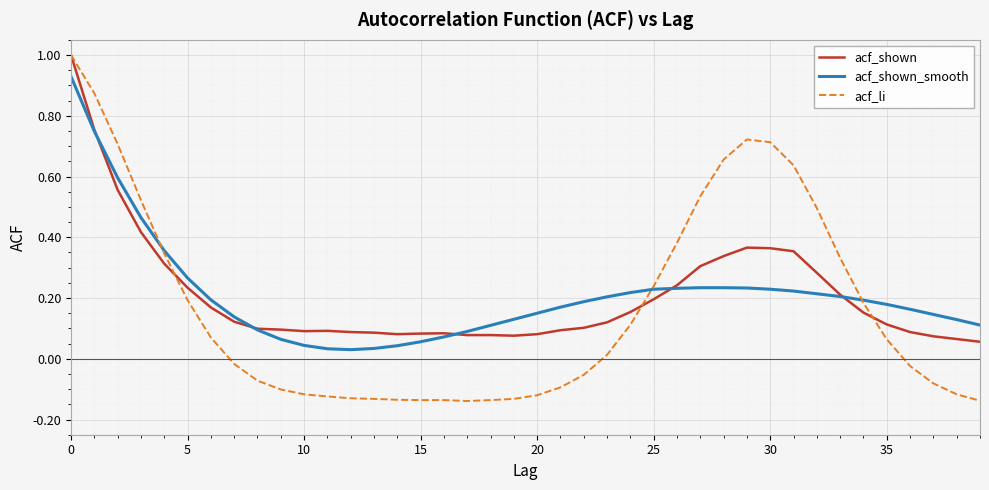

Which series has the largest range (max minus min)?

acf_li